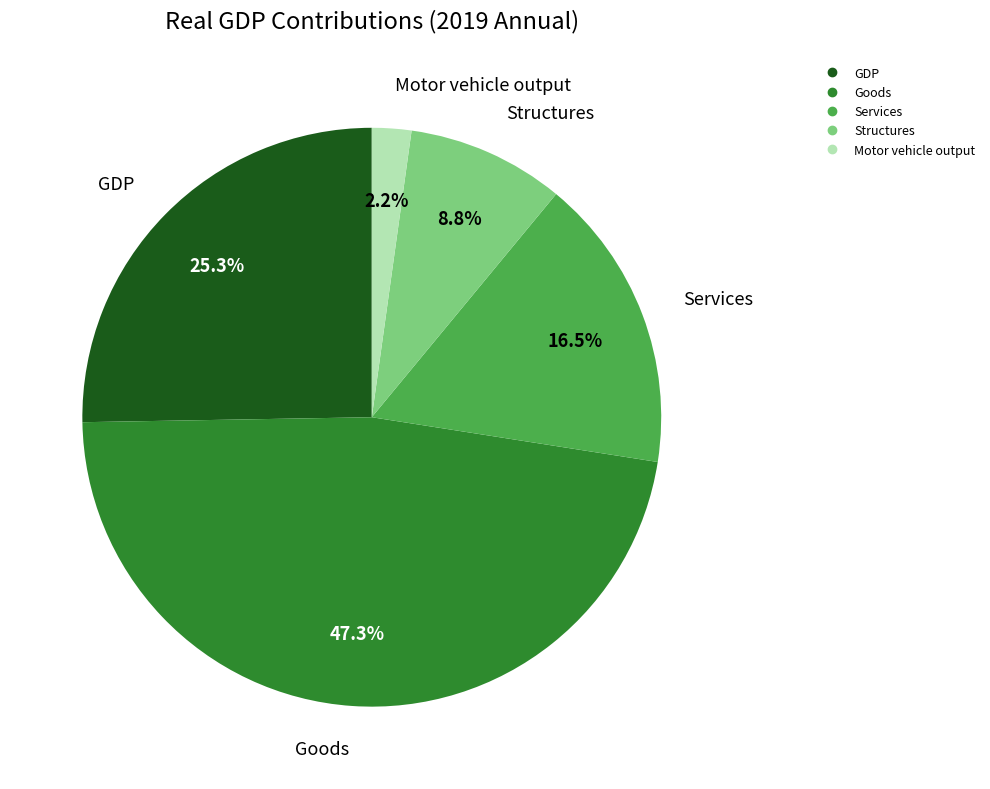

What percentage is the Goods slice, to the nearest percent?

47%